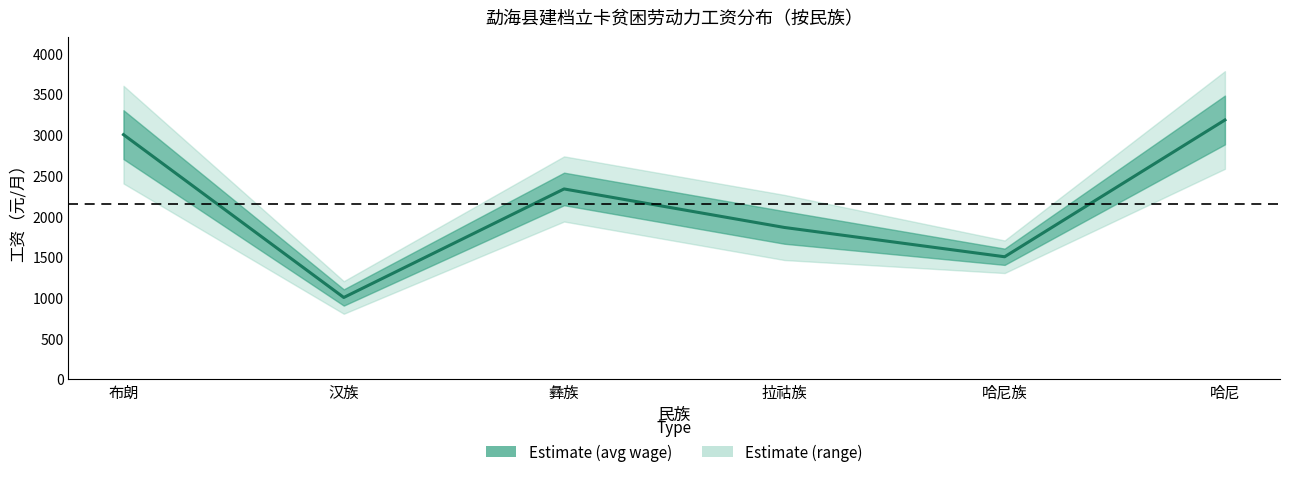

Rank the categories by value from highest to lowest.

哈尼, 布朗, 彝族, 拉祜族, 哈尼族, 汉族